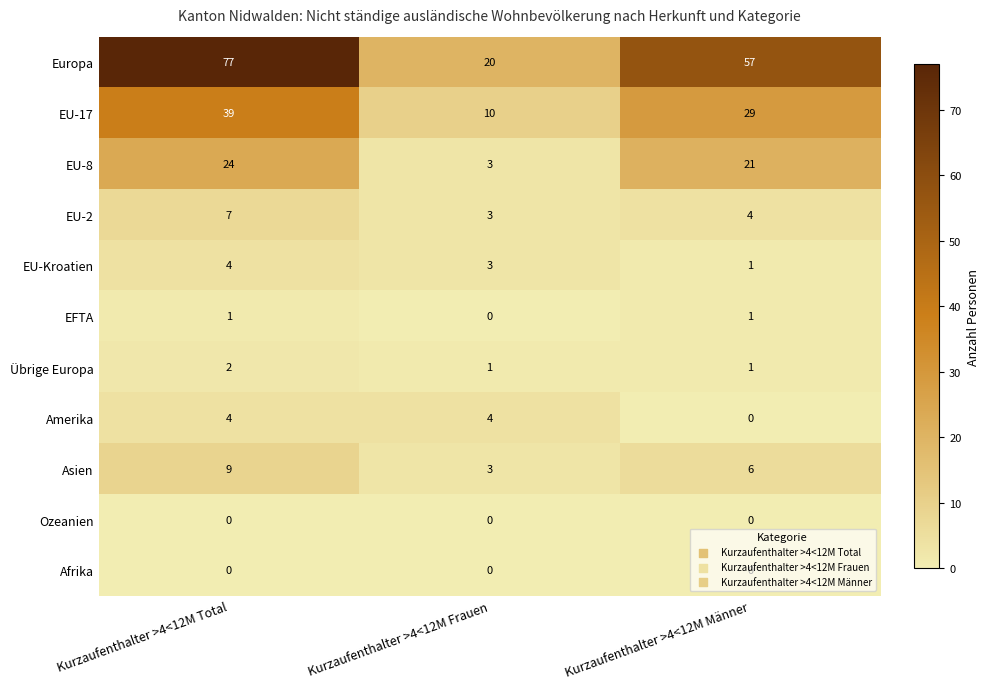

What is the greatest value displayed?

77